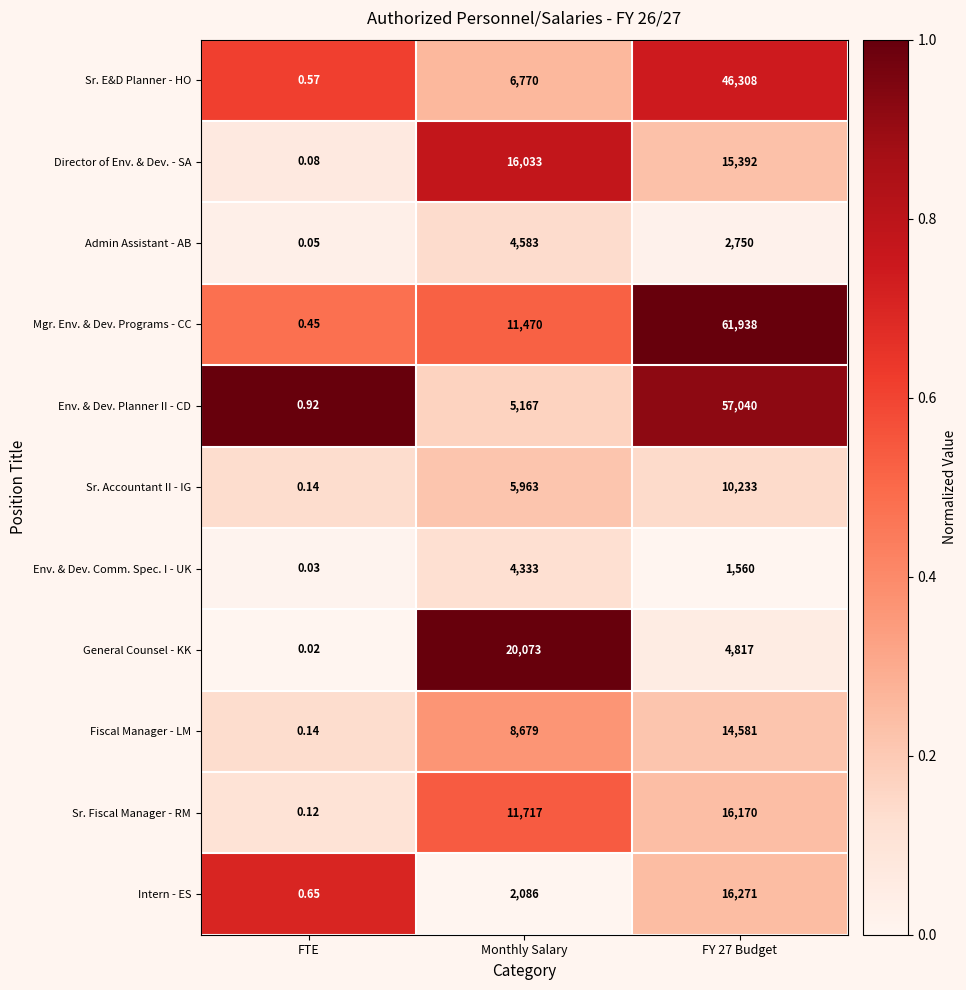

How many series are shown in this chart?

11